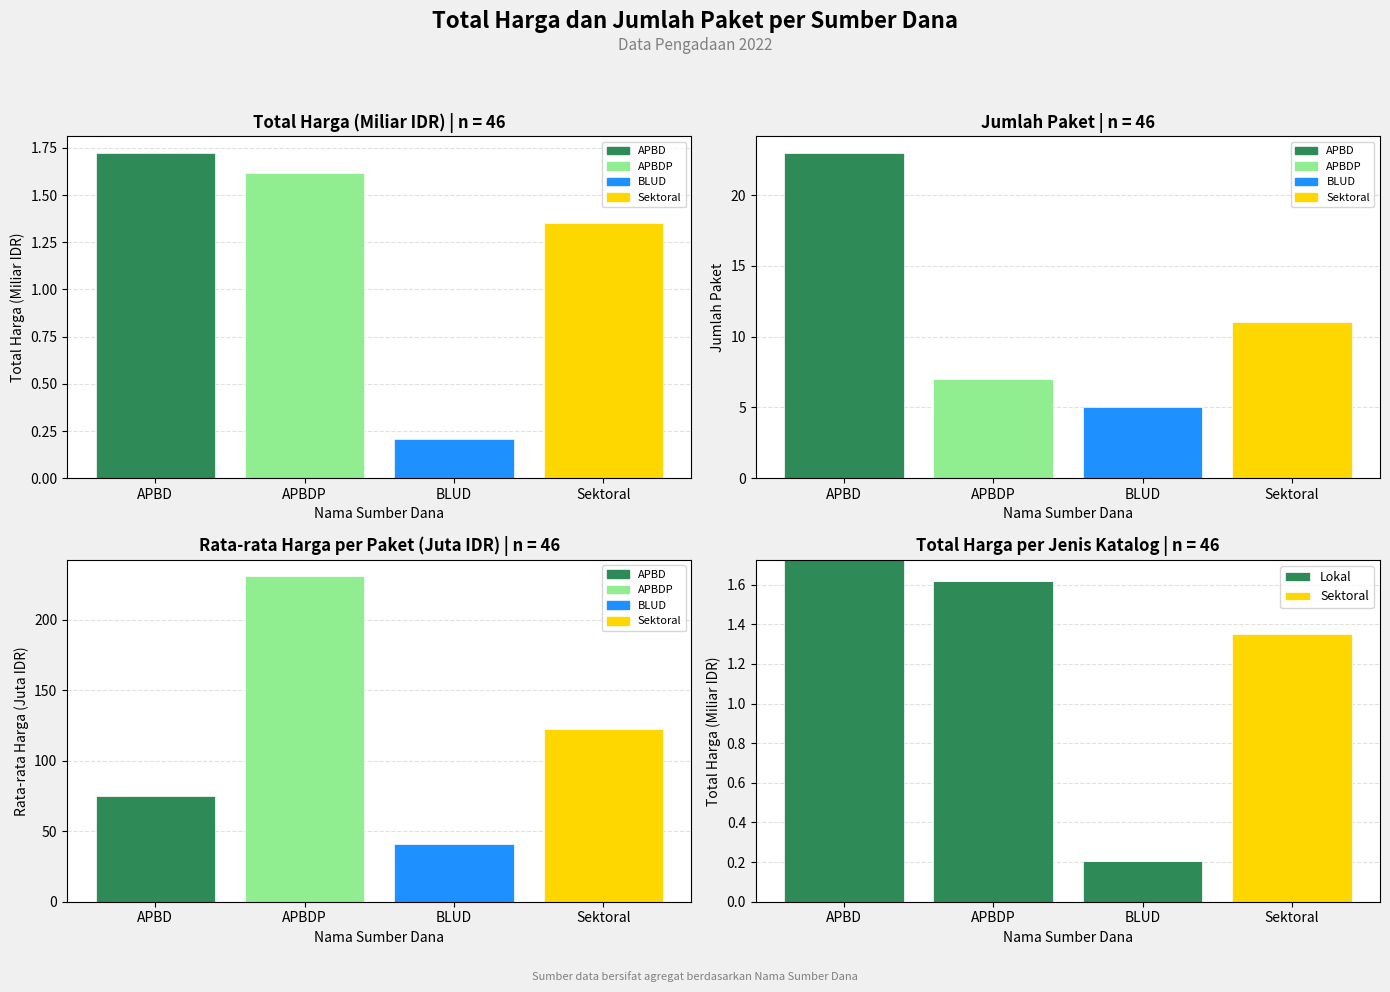

What is the spread (max minus min) of values at APBDP?

231.1